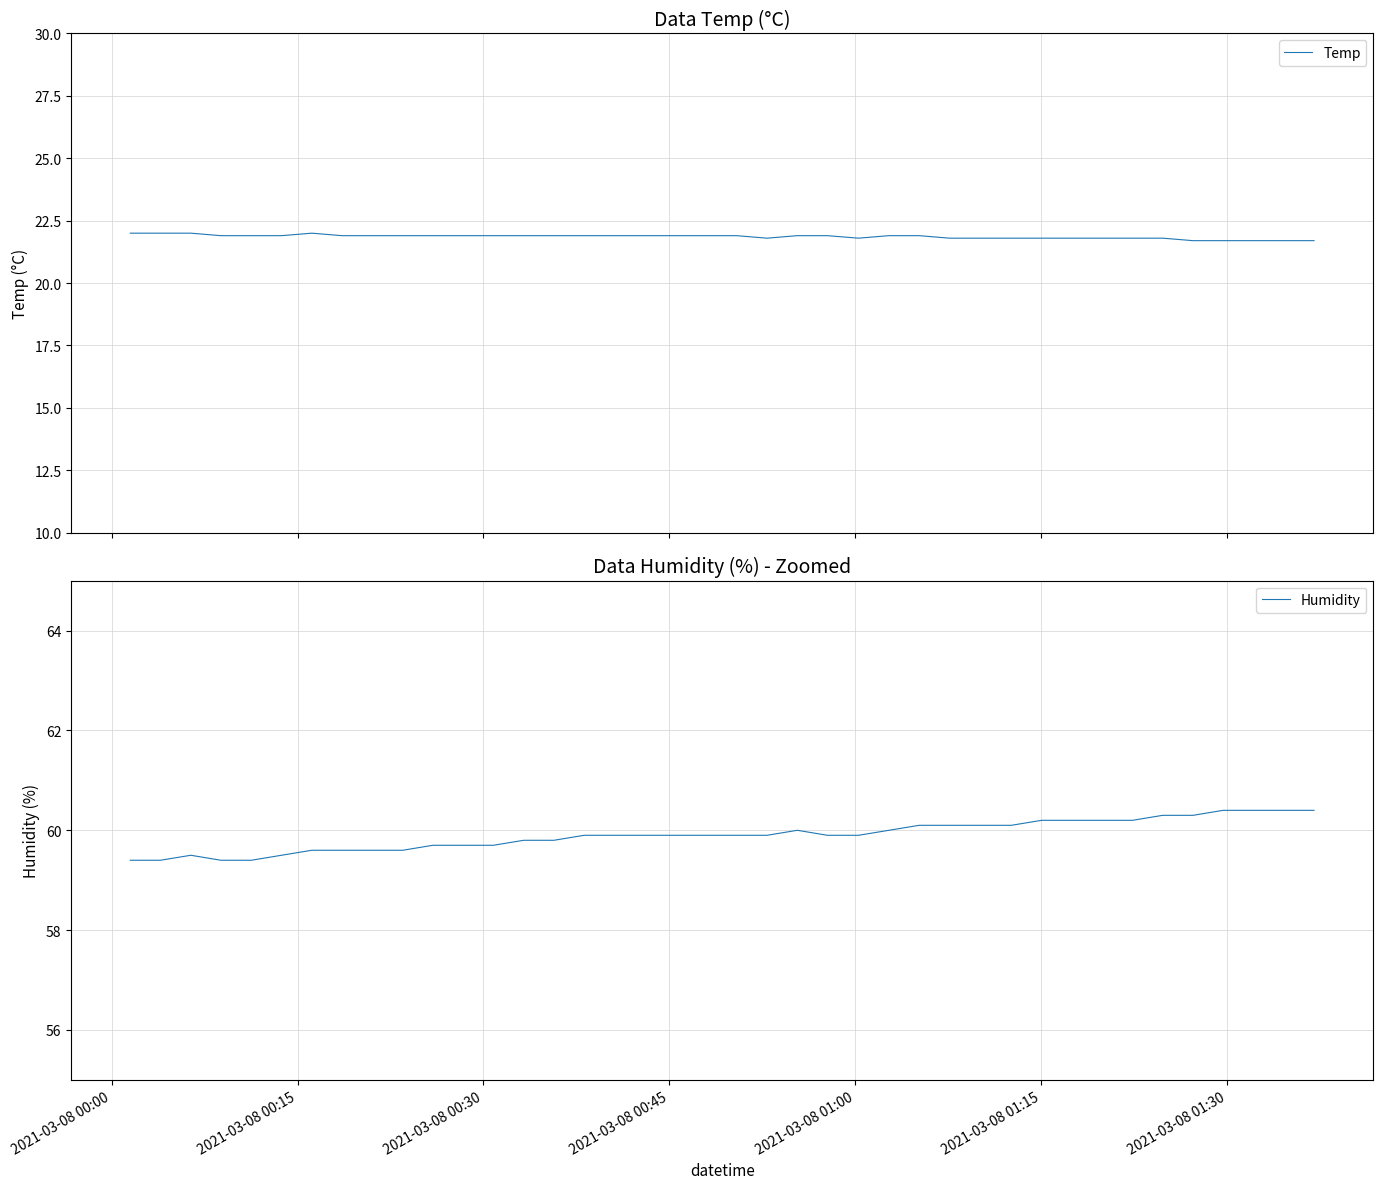

True or false: Humidity and Temp cross at least once.

False